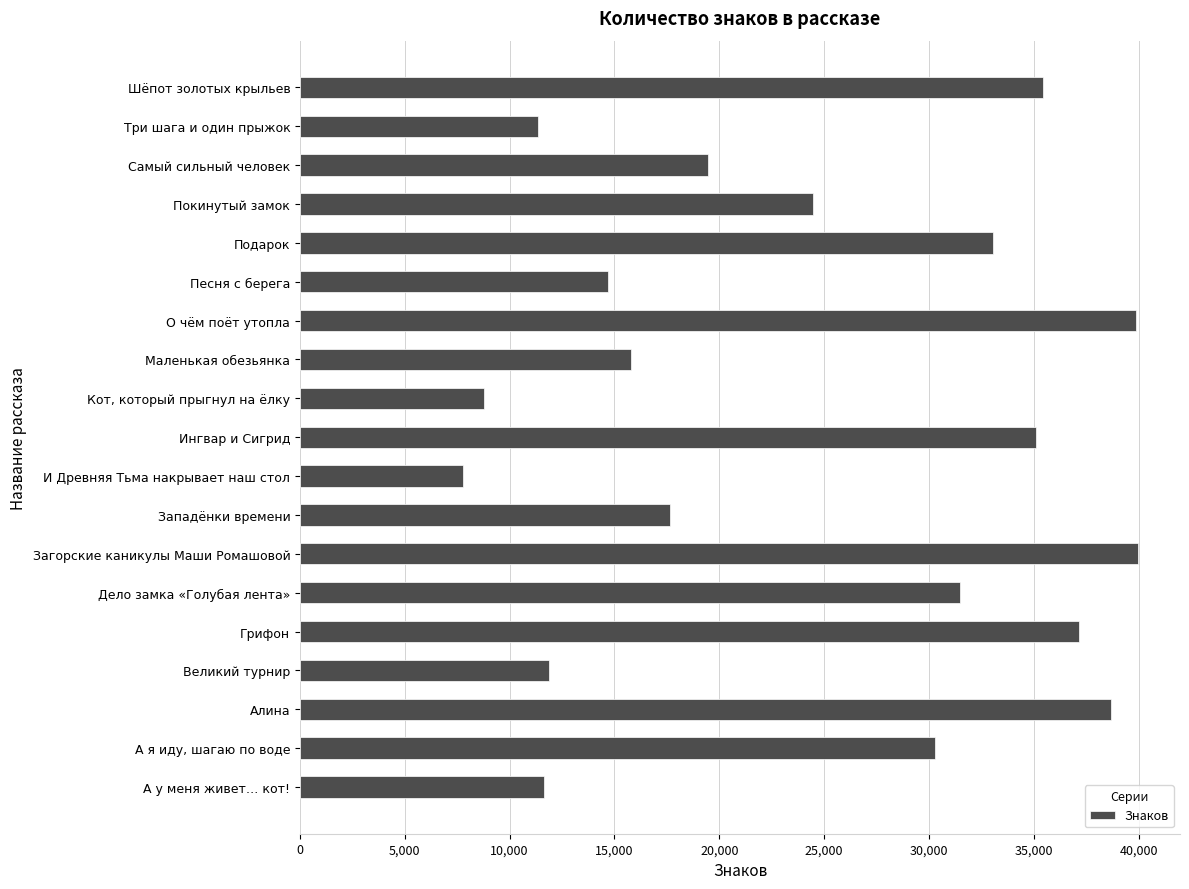

Where is the data nearest to the value 23873?

Покинутый замок